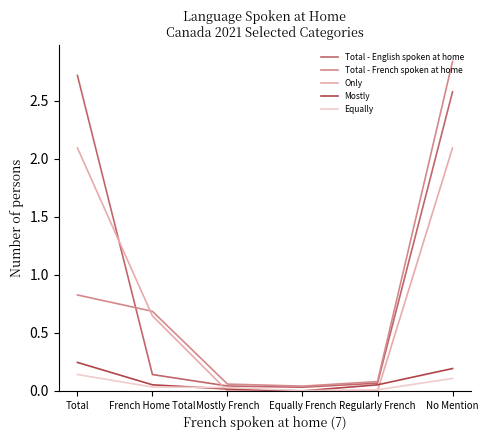

Between Equally French and No Mention, which series saw the biggest shift?

Total - French spoken at home